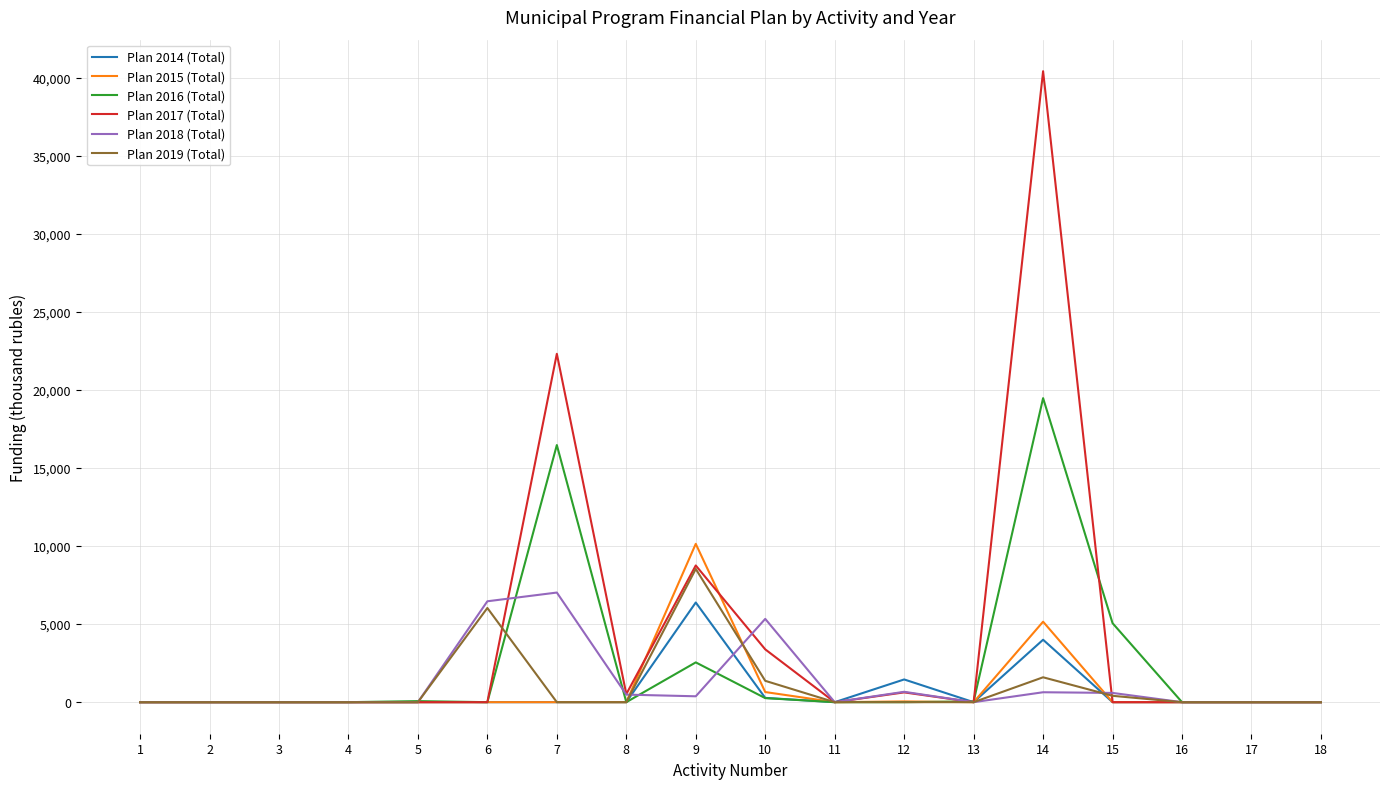

List the series in order of their peak value, lowest first.

Plan 2014 (Total), Plan 2018 (Total), Plan 2019 (Total), Plan 2015 (Total), Plan 2016 (Total), Plan 2017 (Total)